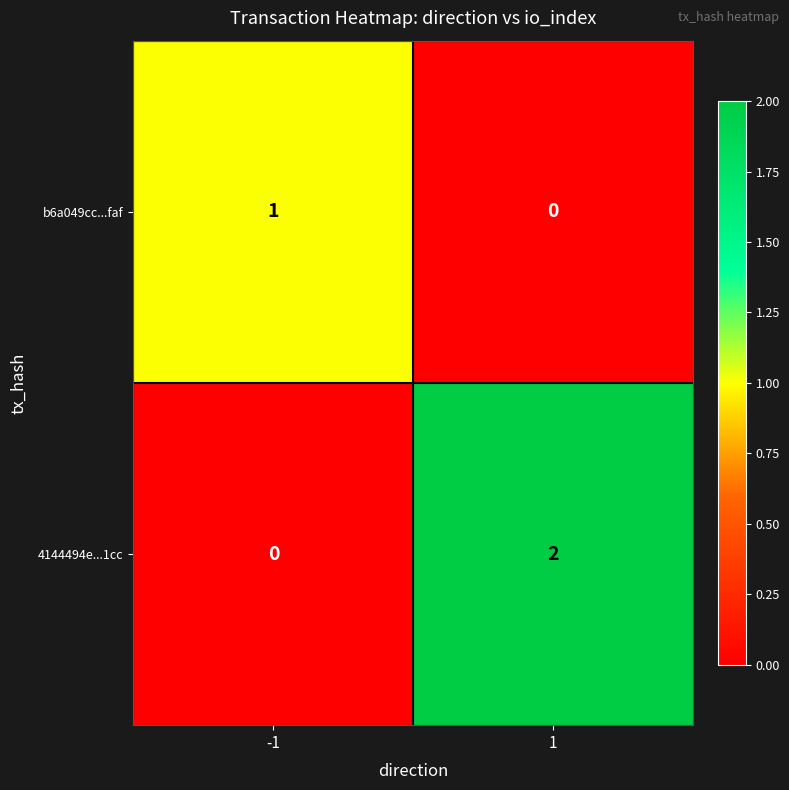

Is it true that b6a049cc...faf equals -1 at 1?

False